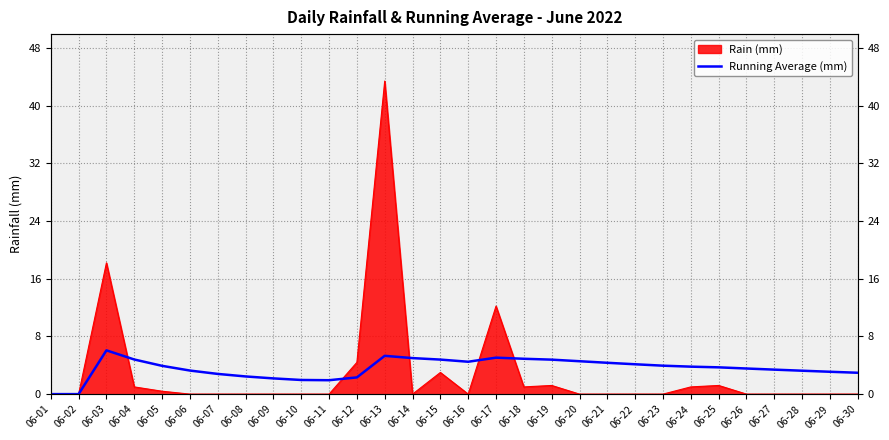

How many points are lower than both their immediate neighbors (excluding endpoints)?

2